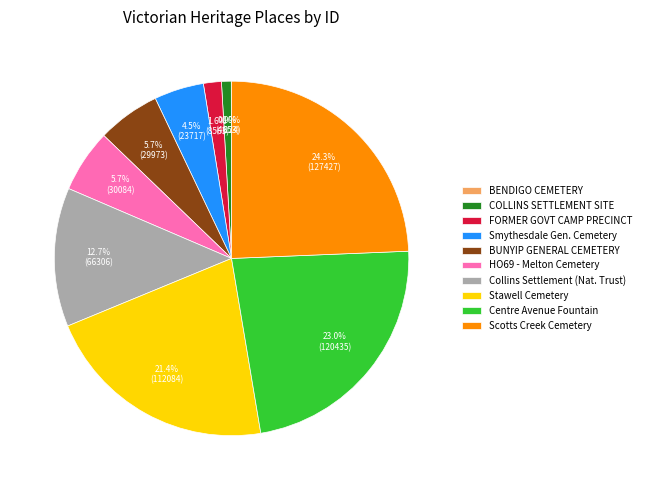

Which has a higher value, Centre Avenue Fountain or Collins Settlement (Nat. Trust)?

Centre Avenue Fountain